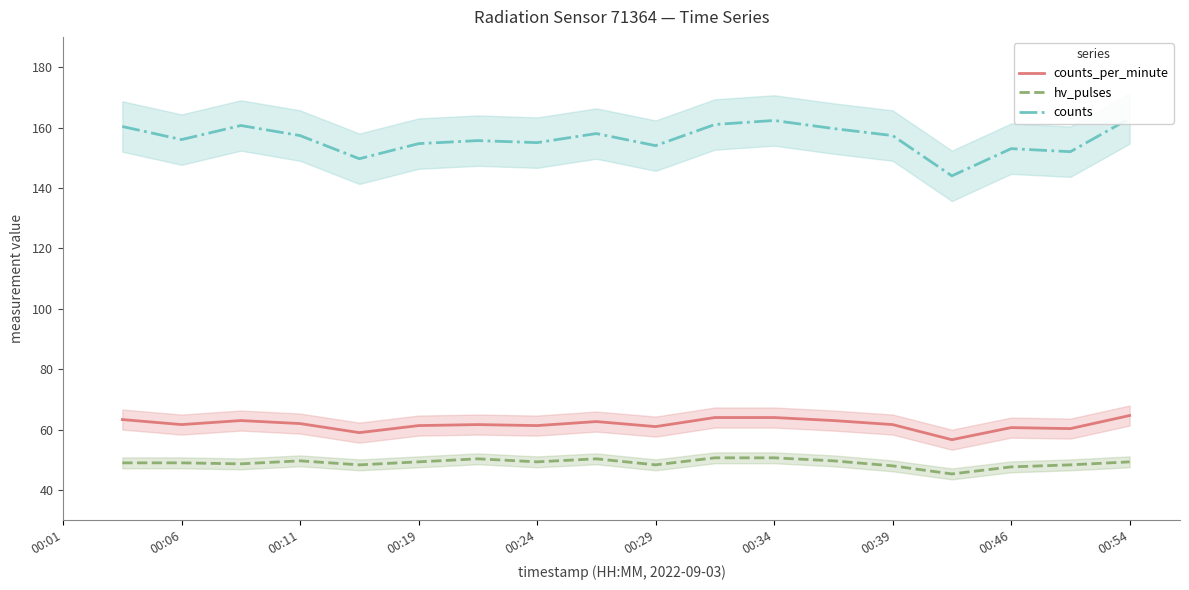

The value of hv_pulses at 00:11 is 49.7. True or false?

True